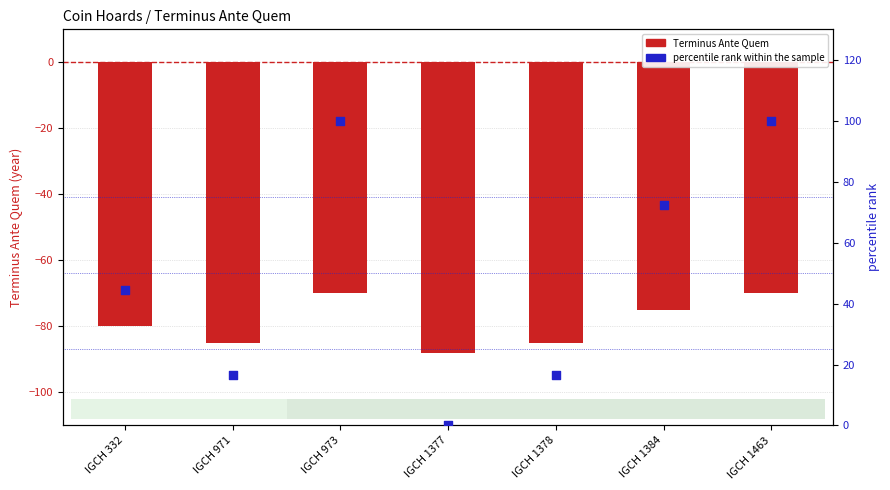

Which series has the largest total across all categories?

percentile rank within the sample